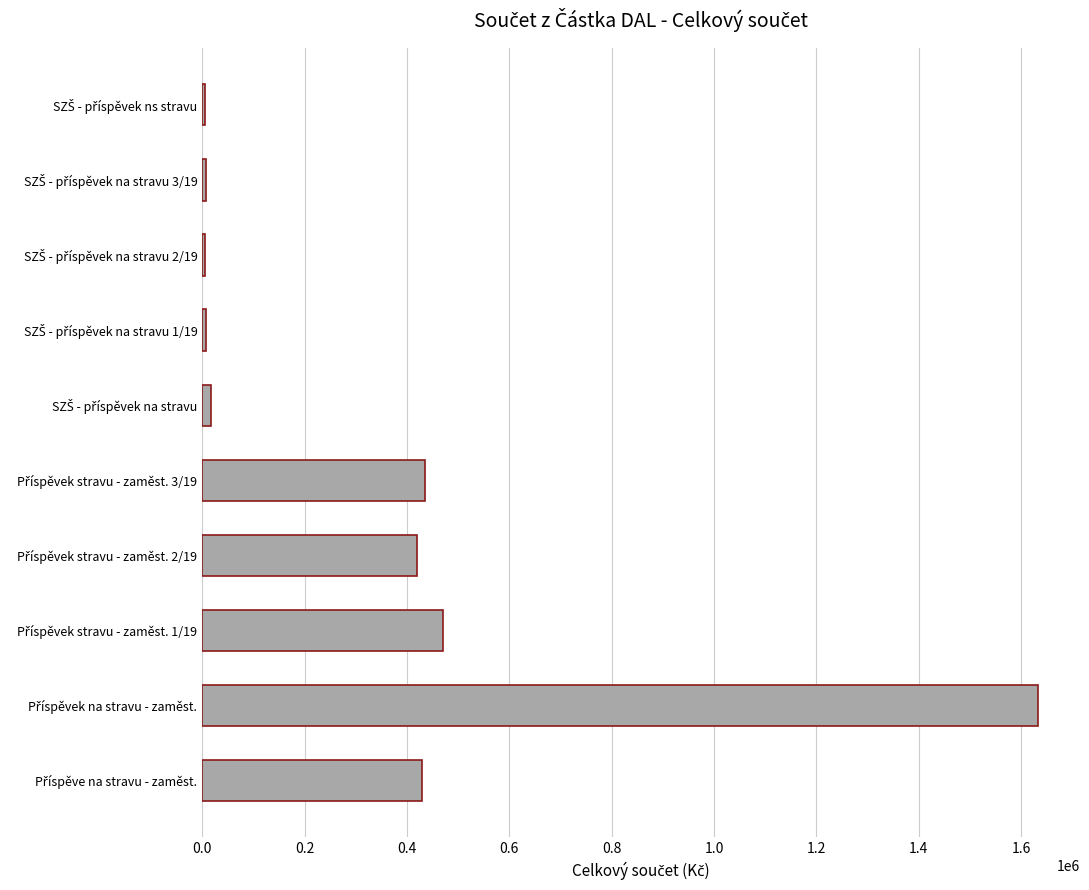

What is the greatest value displayed?

1633633.0